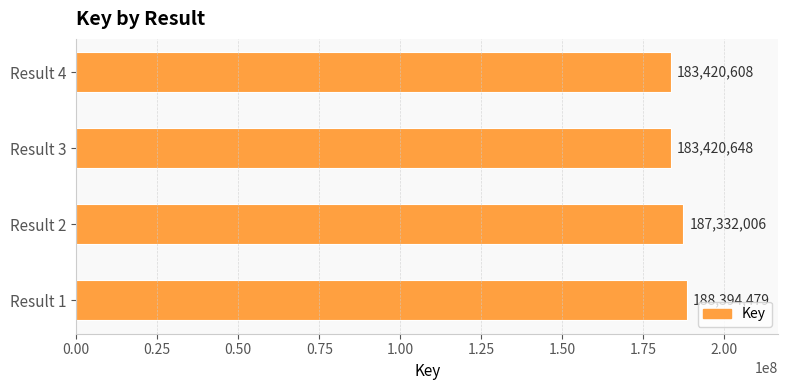

What is the difference between the values at Result 3 and Result 2?

3911358